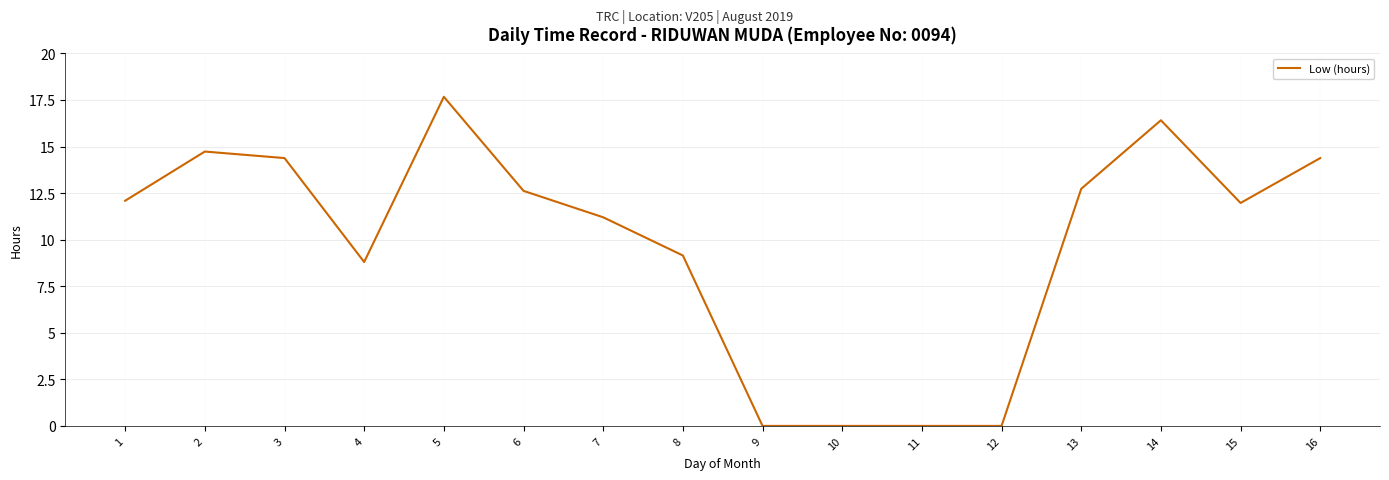

At which label does the data first exceed 12?

1